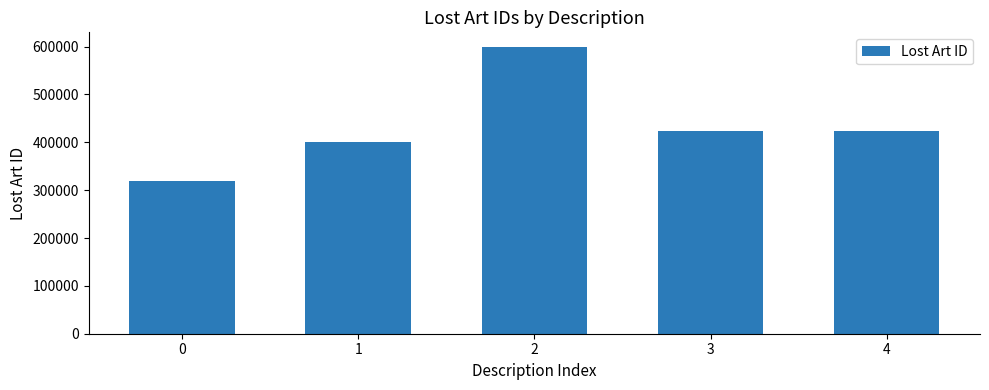

How many series are shown in this chart?

1